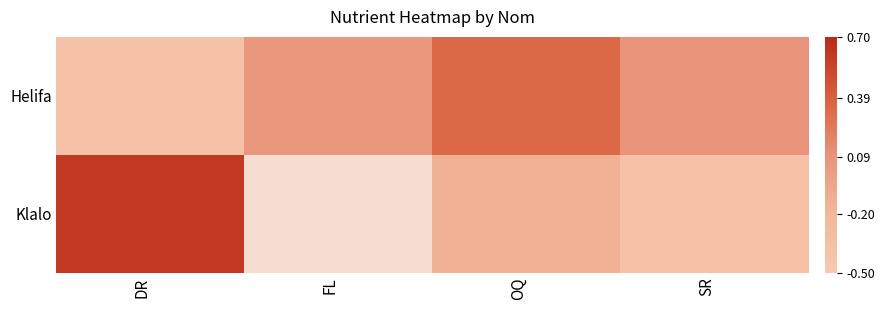

At which category is the sum across all series the highest?

OQ